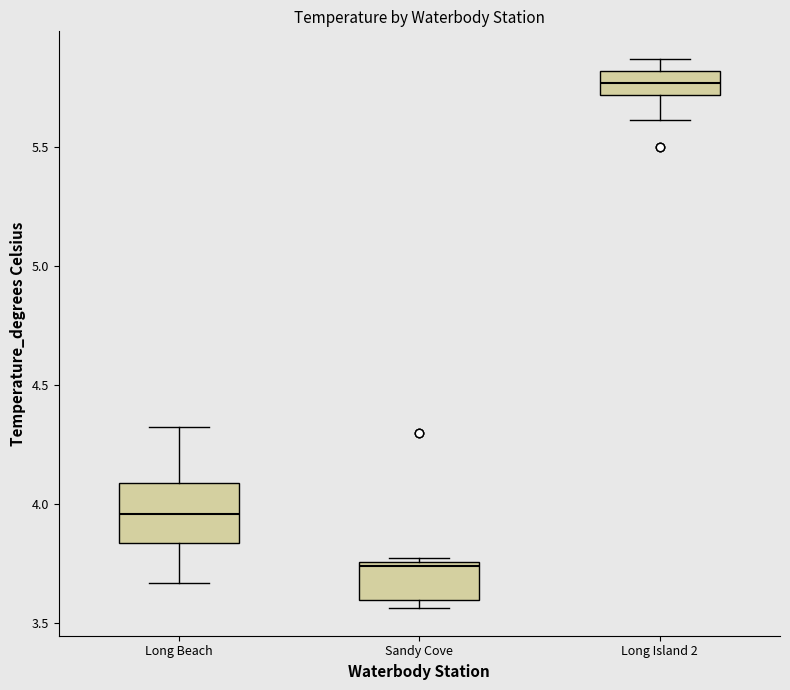

Where is the lower edge of the box for Long Island 2 on the y-axis? The values are not printed on the chart, so give them approximately, as read against the axis.

5.70